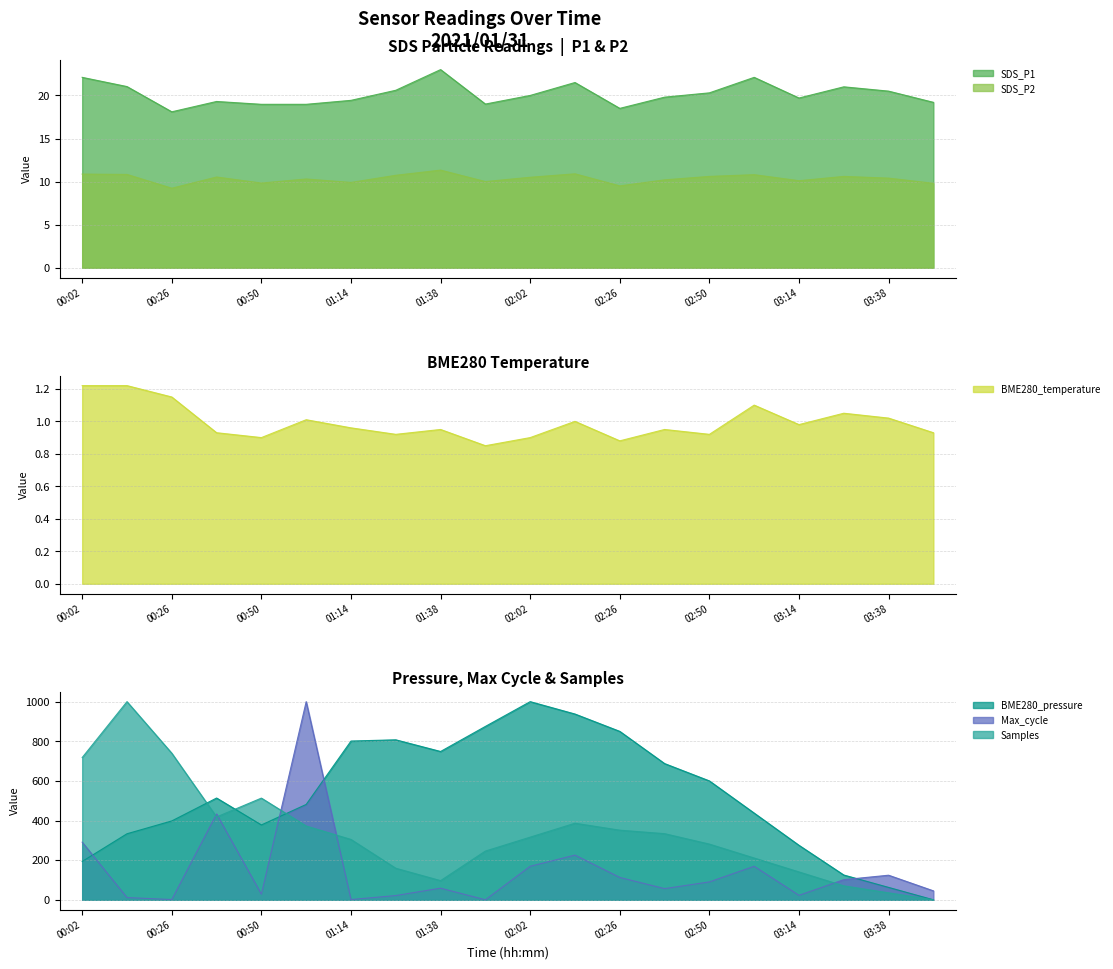

Which series changed the most between 00:14 and 03:02?

Samples